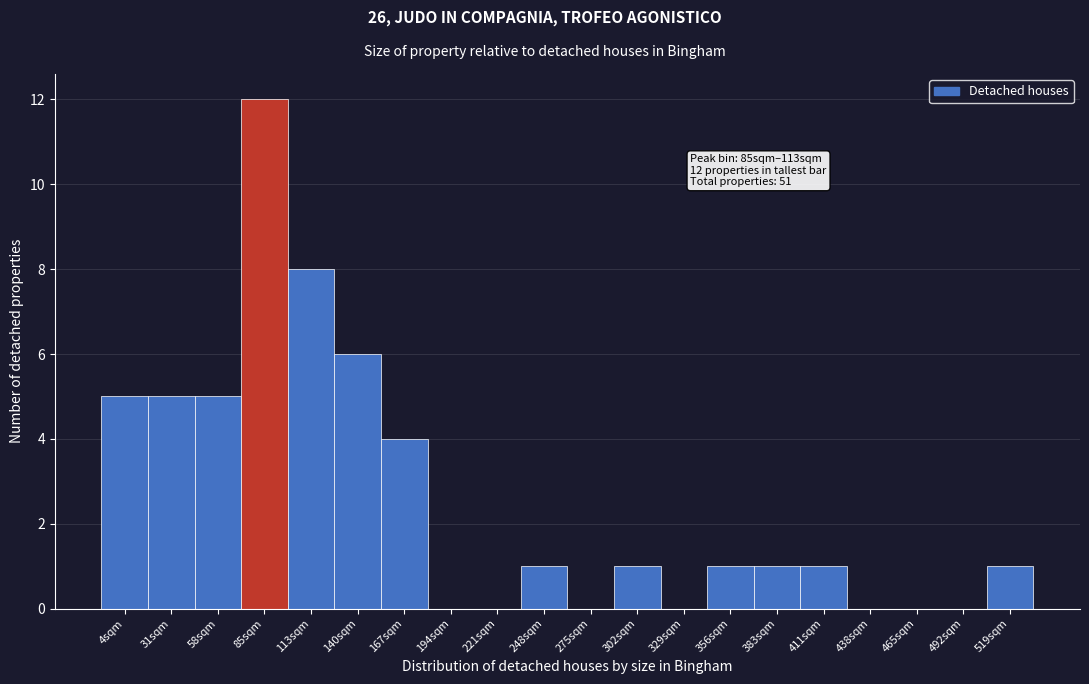

Reading left to right, extract all data points from this chart.

4sqm=5	31sqm=5	58sqm=5	85sqm=12	113sqm=8	140sqm=6	167sqm=4	194sqm=0	221sqm=0	248sqm=1	275sqm=0	302sqm=1	329sqm=0	356sqm=1	383sqm=1	411sqm=1	438sqm=0	465sqm=0	492sqm=0	519sqm=1